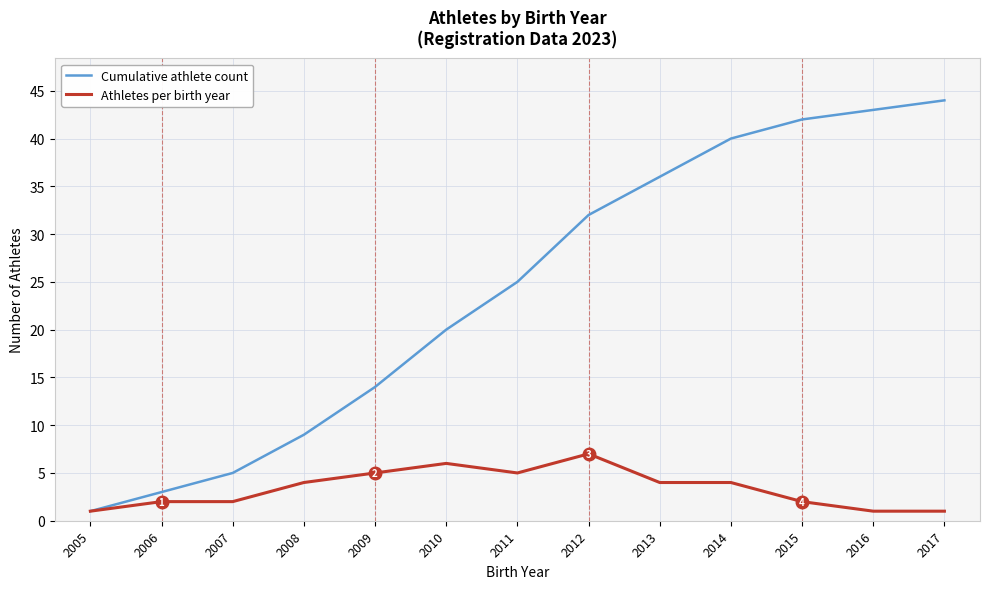

How many series are shown in this chart?

2